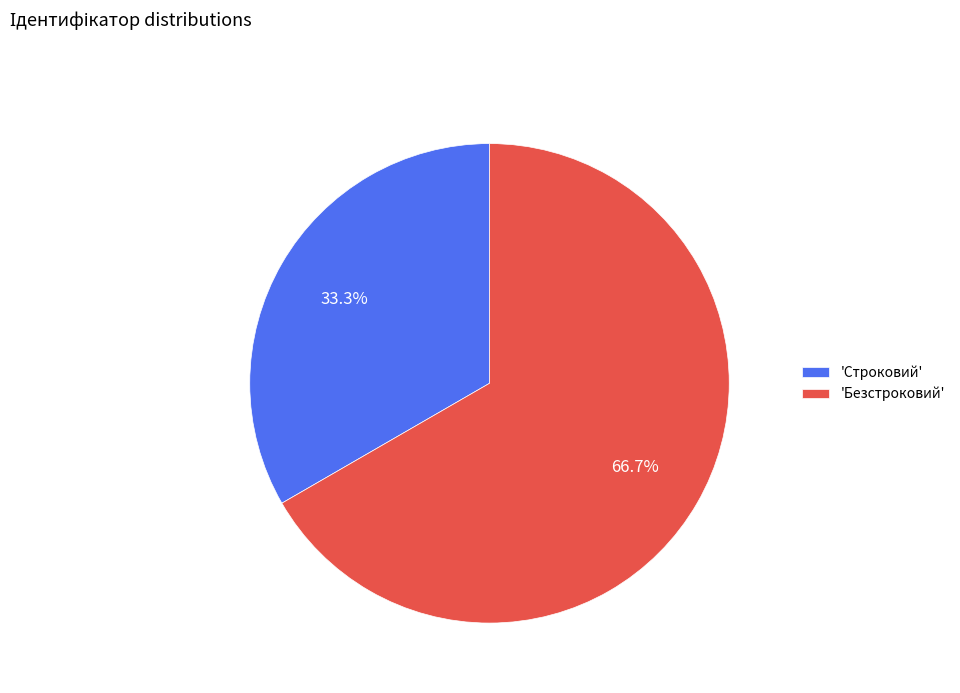

Which slice is the largest?

'Безстроковий'